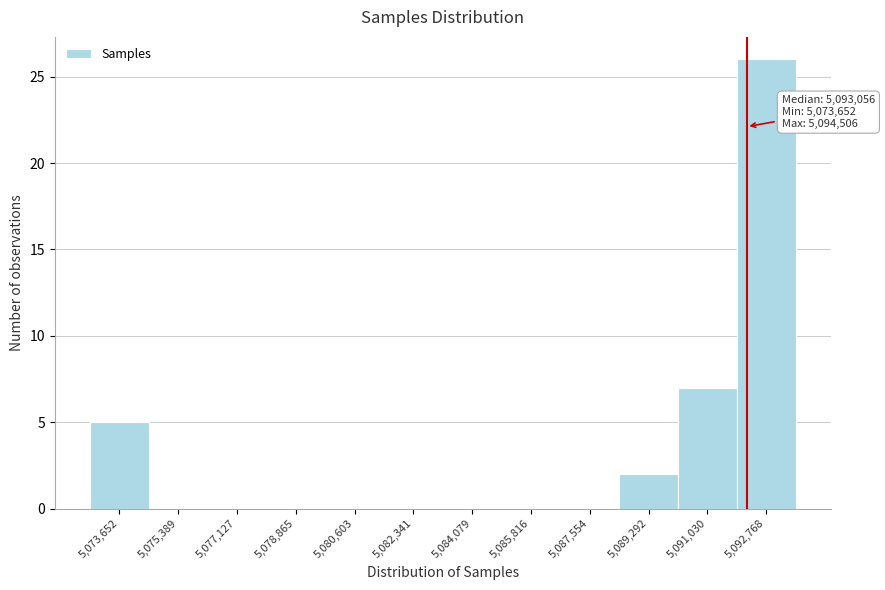

Reading left to right, list all the values displayed in this chart.

5,073,652=5	5,075,389=0	5,077,127=0	5,078,865=0	5,080,603=0	5,082,341=0	5,084,079=0	5,085,816=0	5,087,554=0	5,089,292=2	5,091,030=7	5,092,768=26